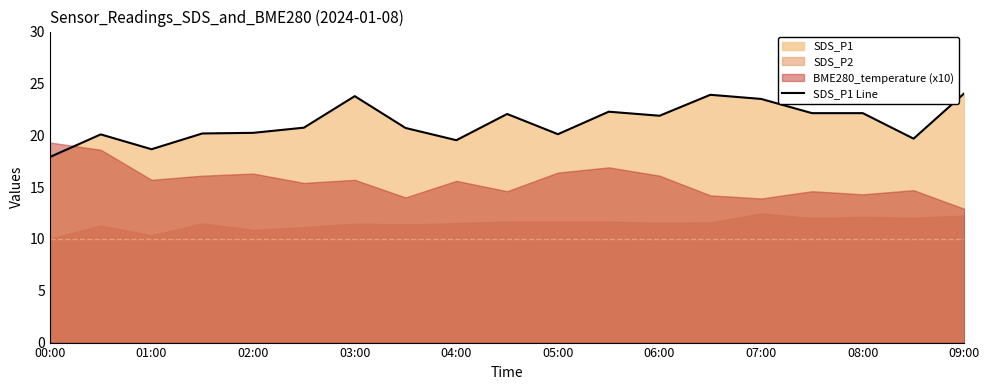

What is the maximum value for SDS_P1 Line?

24.1